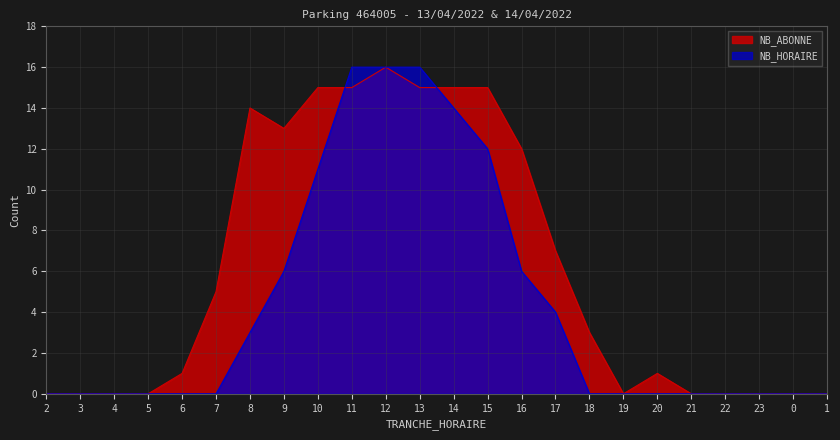

What position from the left is 1?

24